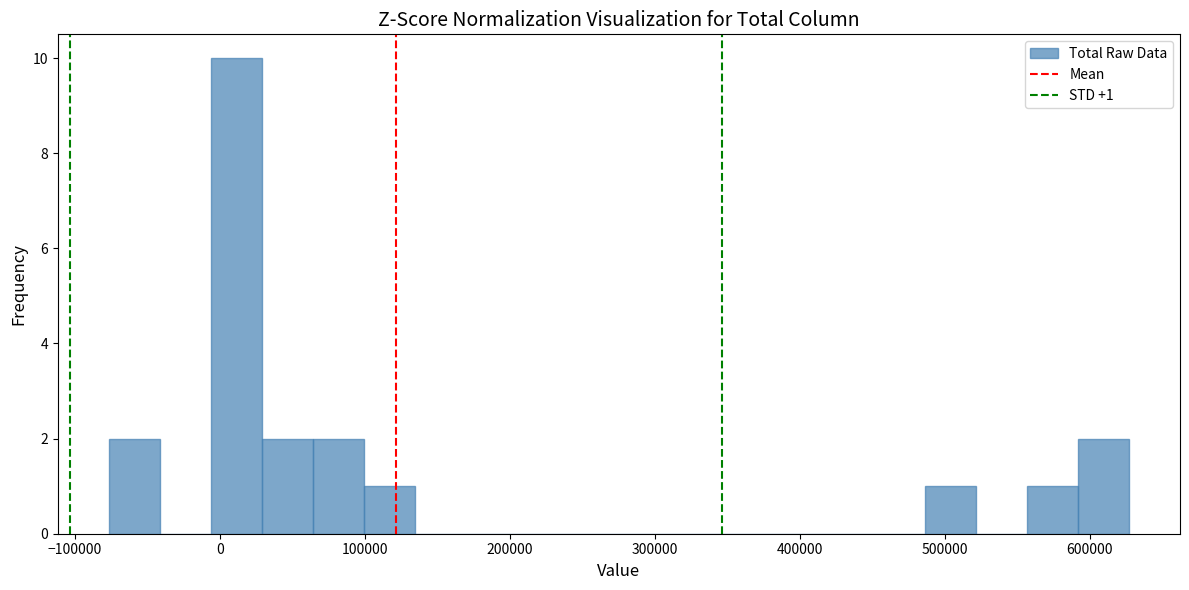

Read against the x-axis, roughly where is the centre of the tallest bar?

10000